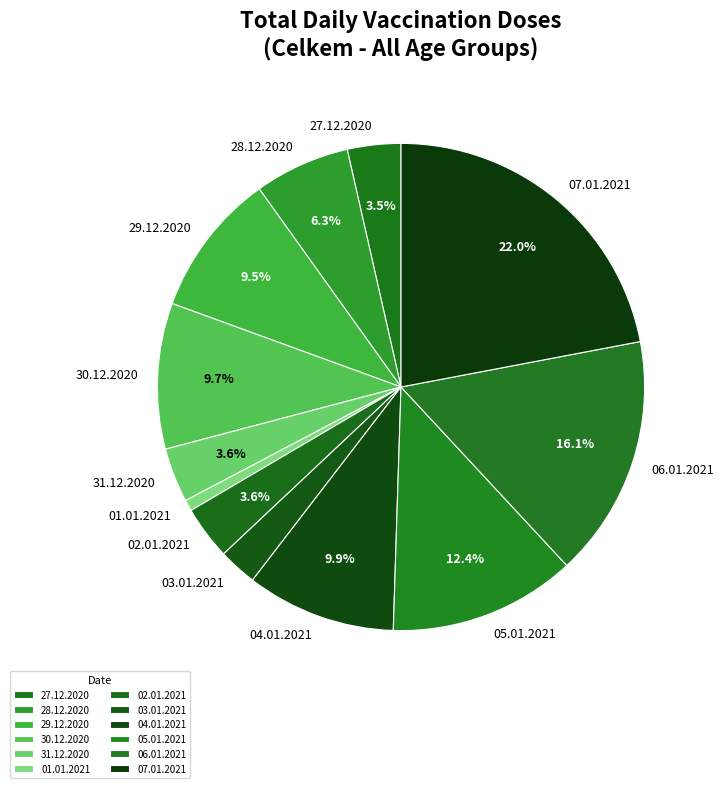

What is the smallest slice in the pie chart?

01.01.2021